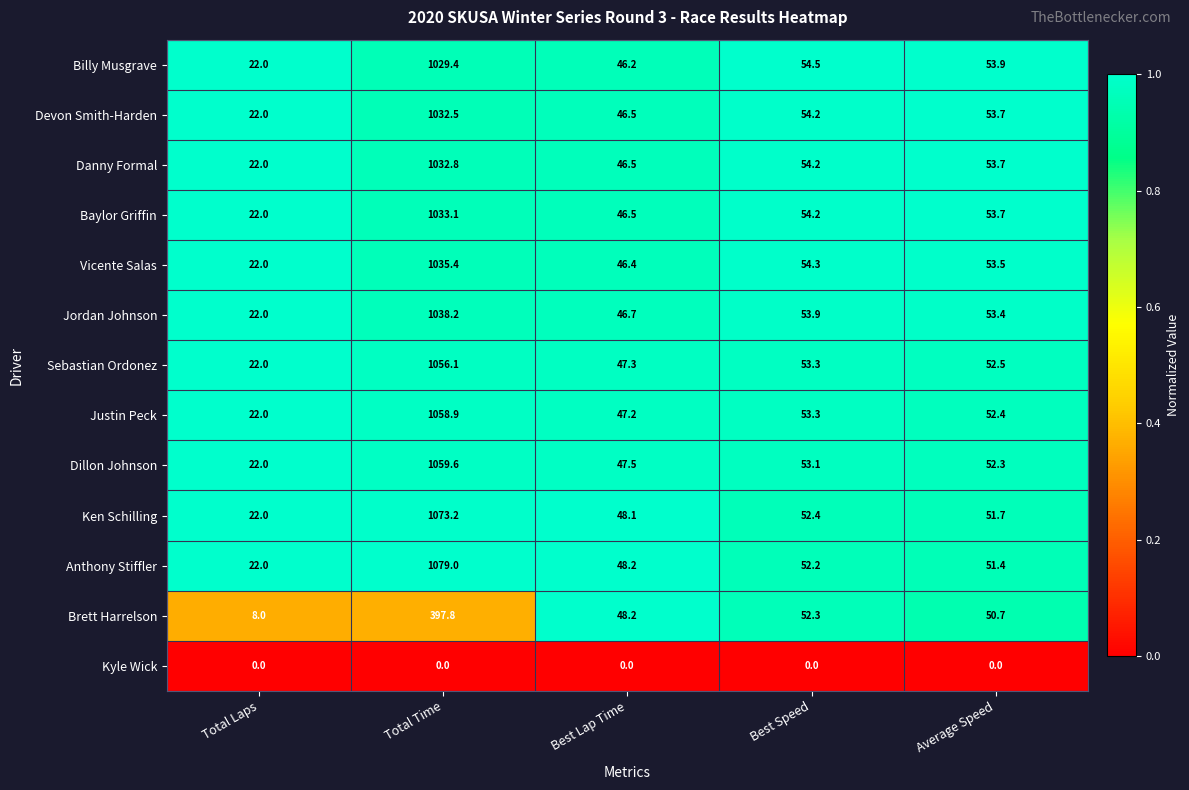

The Danny Formal series shows 22.0 at Total Laps. True or false?

True